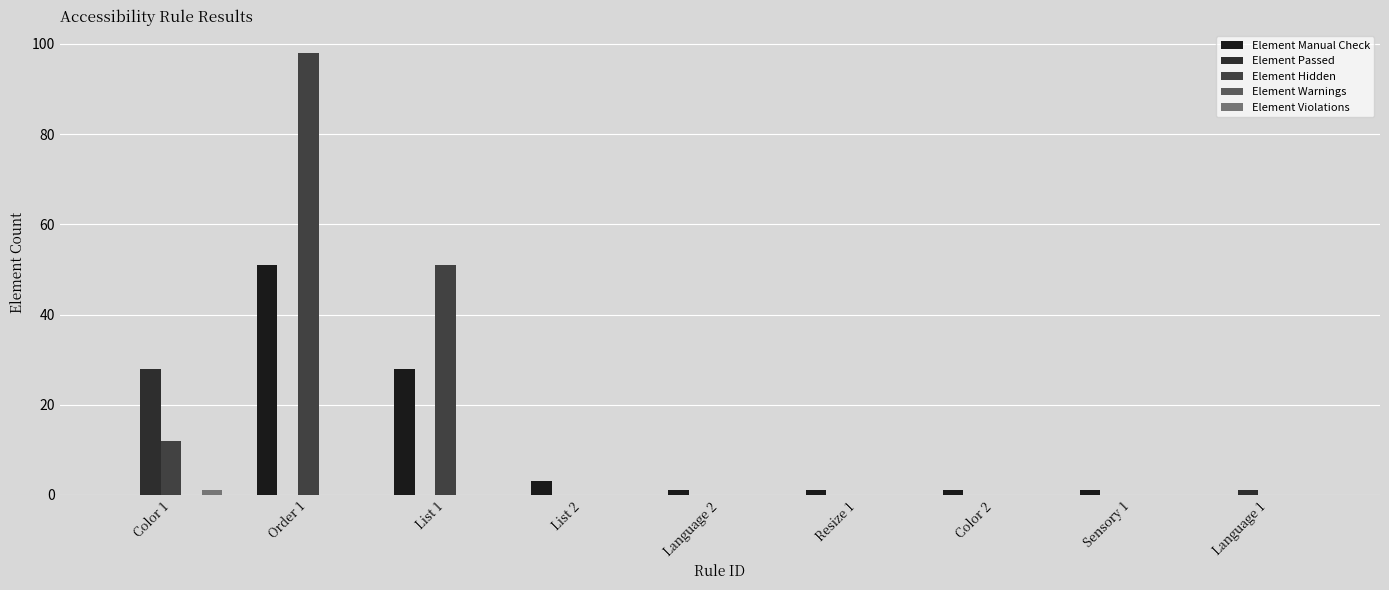

Reading right to left, transcribe all the data shown in this chart.

Element Manual Check: 0	1	1	1	1	3	28	51	0
Element Passed: 1	0	0	0	0	0	0	0	28
Element Hidden: 0	0	0	0	0	0	51	98	12
Element Warnings: 0	0	0	0	0	0	0	0	0
Element Violations: 0	0	0	0	0	0	0	0	1